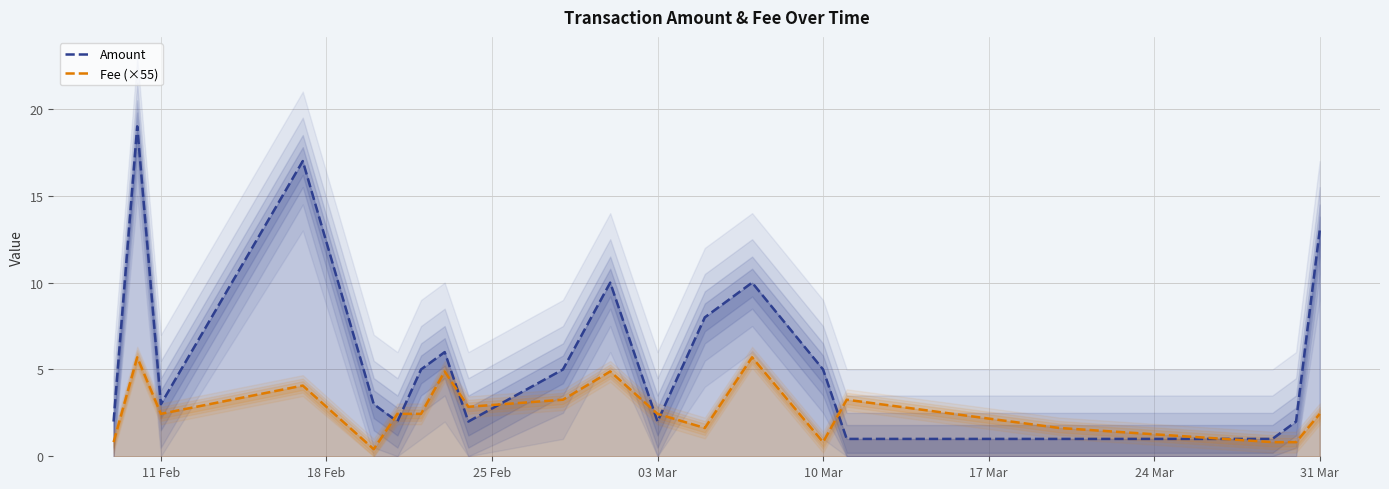

How many data points does each series have?

20